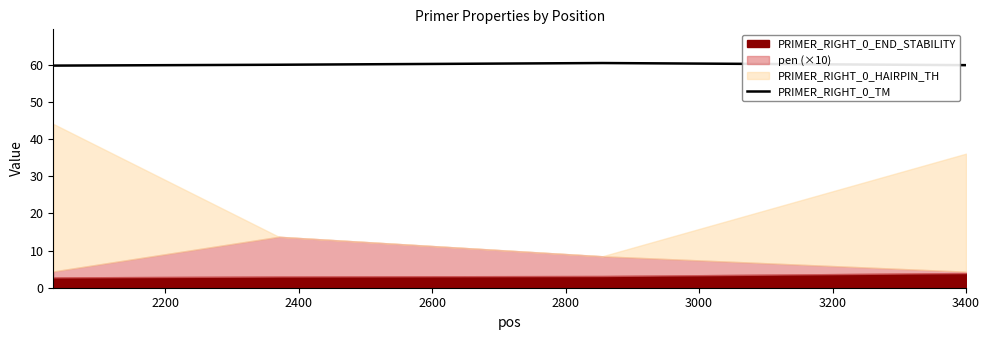

What is the value of the 4th point from the left?

60.0